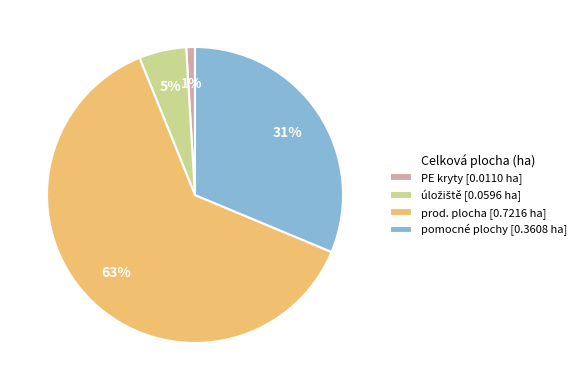

How many segments does this pie chart have?

4